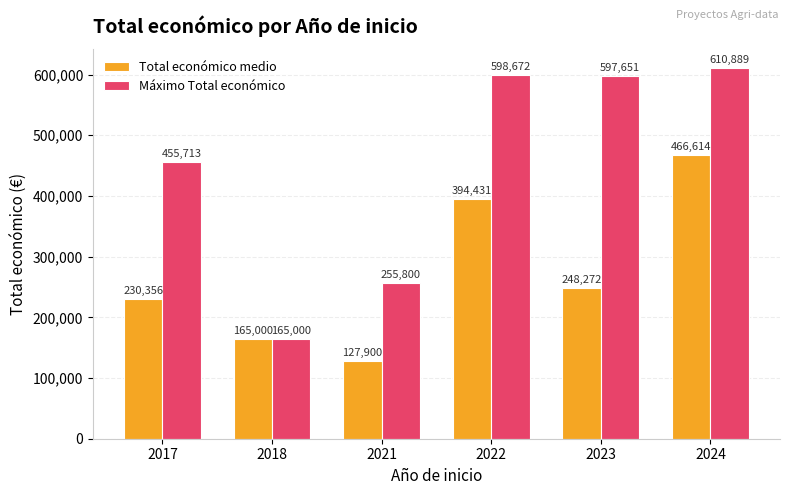

What is the difference between the maximum and minimum values in the Máximo Total económico series?

445889